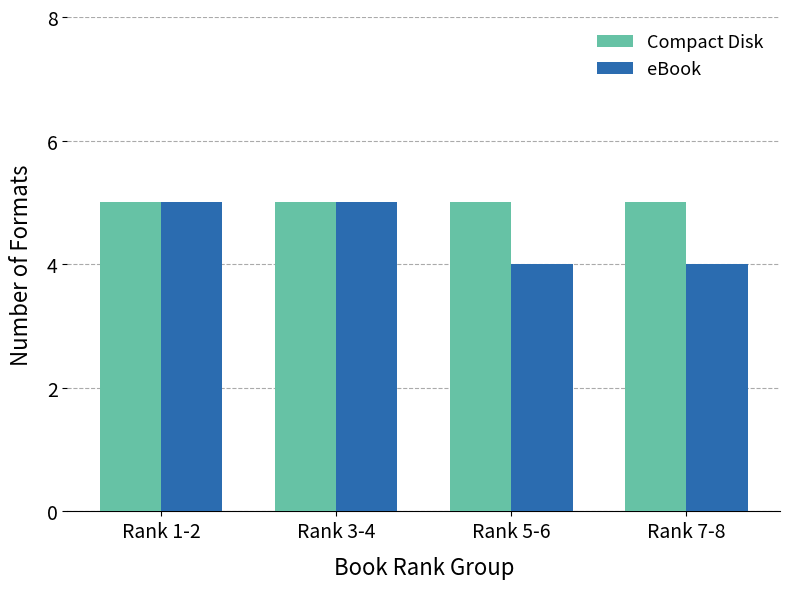

Reading left to right, what are all the values shown in this chart?

Compact Disk: 5	5	5	5
eBook: 5	5	4	4